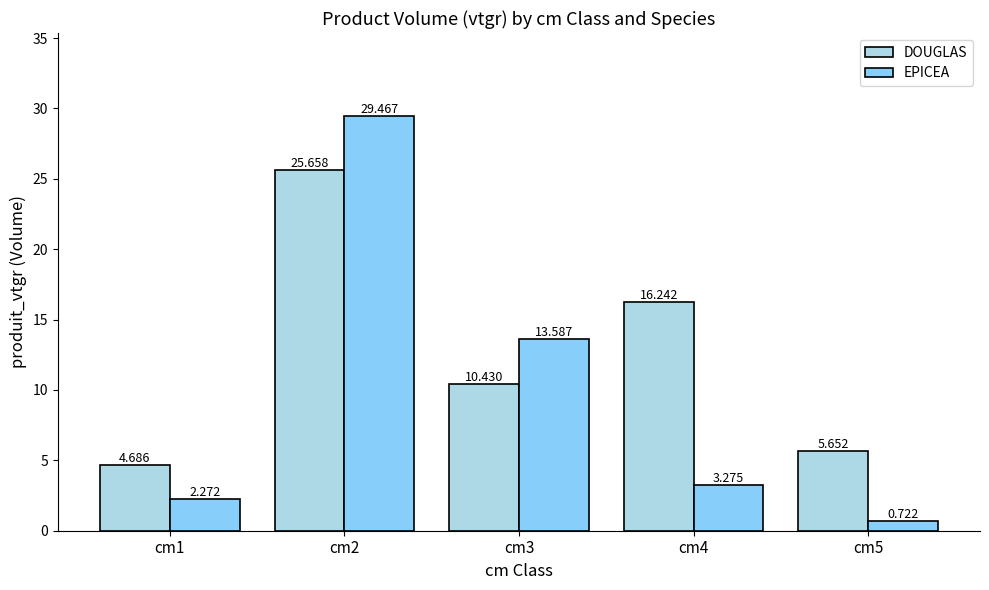

Which category has the lowest value in the DOUGLAS series?

cm1